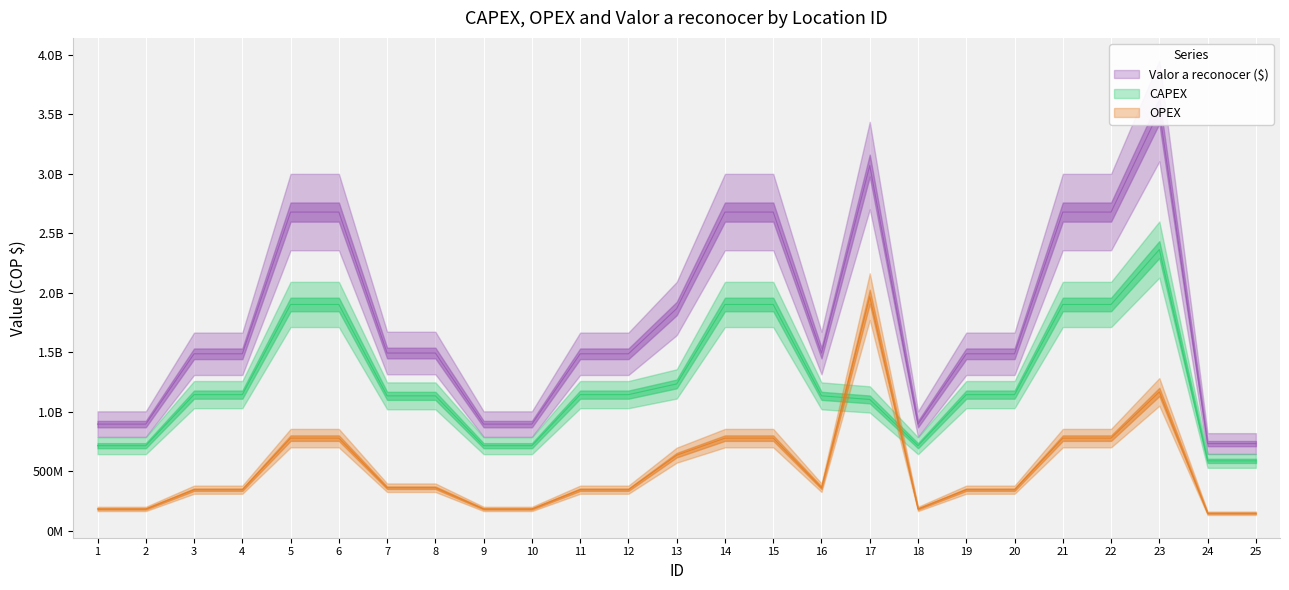

What is the spread (max minus min) of values at 13?

1232696033